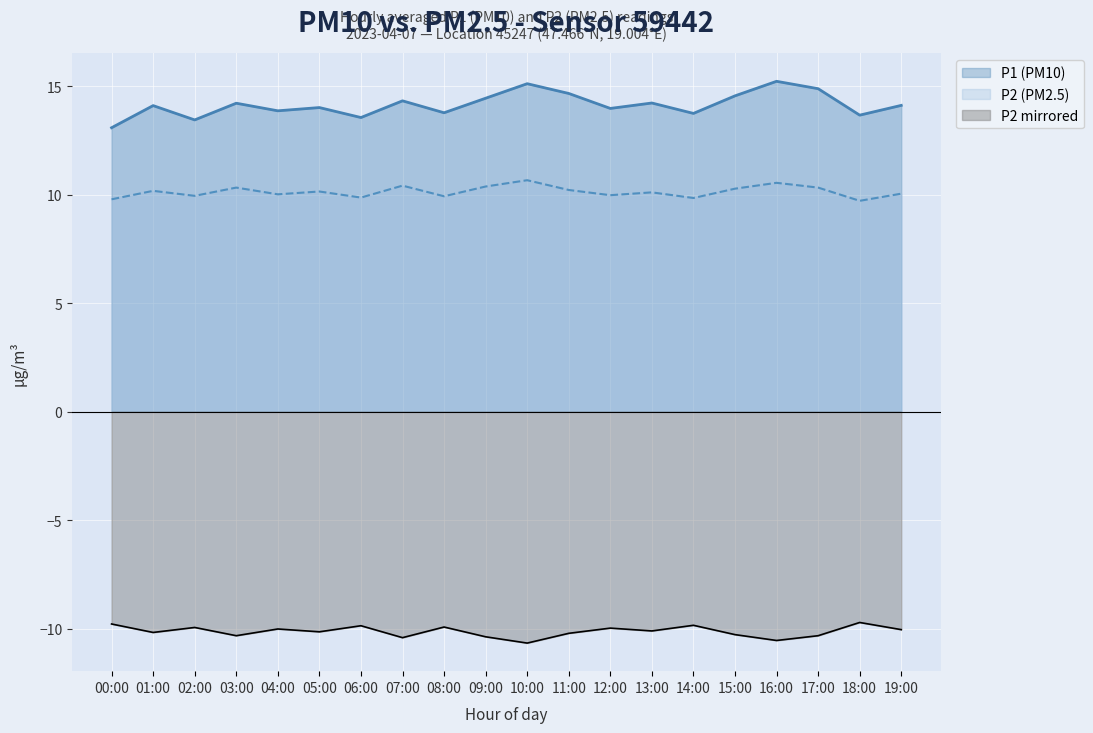

Reading right to left, extract all data points from this chart.

P1: 14.1	13.7	14.9	15.2	14.6	13.8	14.2	14.0	14.7	15.1	14.4	13.8	14.3	13.6	14.0	13.9	14.2	13.4	14.1	13.1
P2: 10.1	9.7	10.3	10.6	10.3	9.8	10.1	10.0	10.2	10.7	10.4	9.9	10.4	9.9	10.2	10.0	10.3	9.9	10.2	9.8